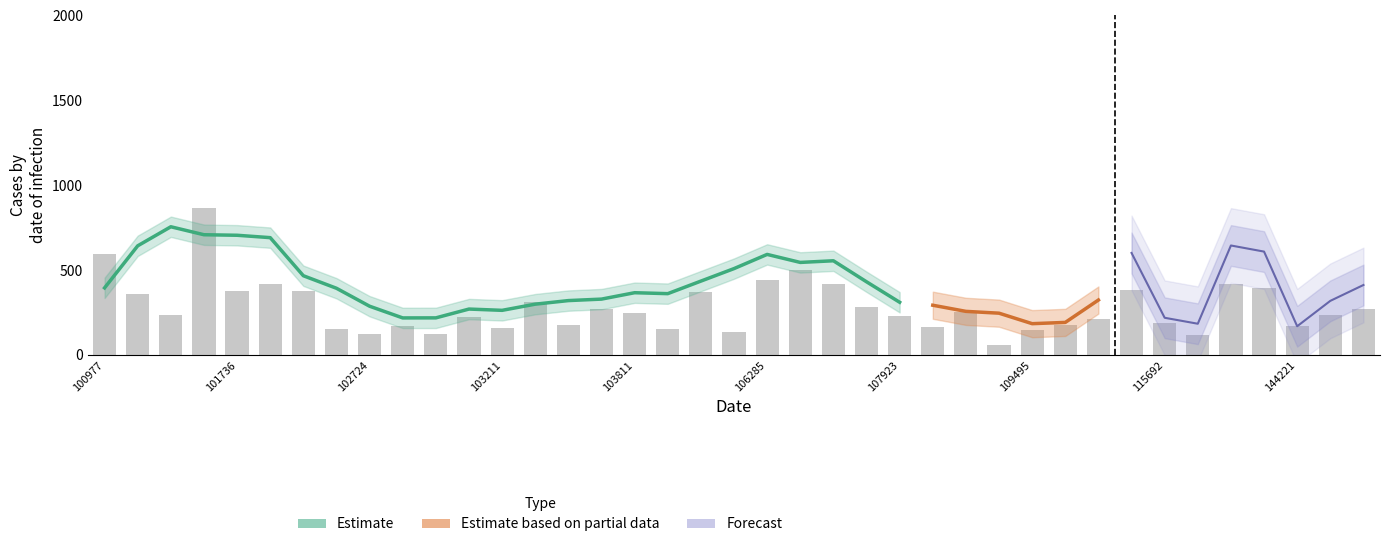

What is the average value?

280.1